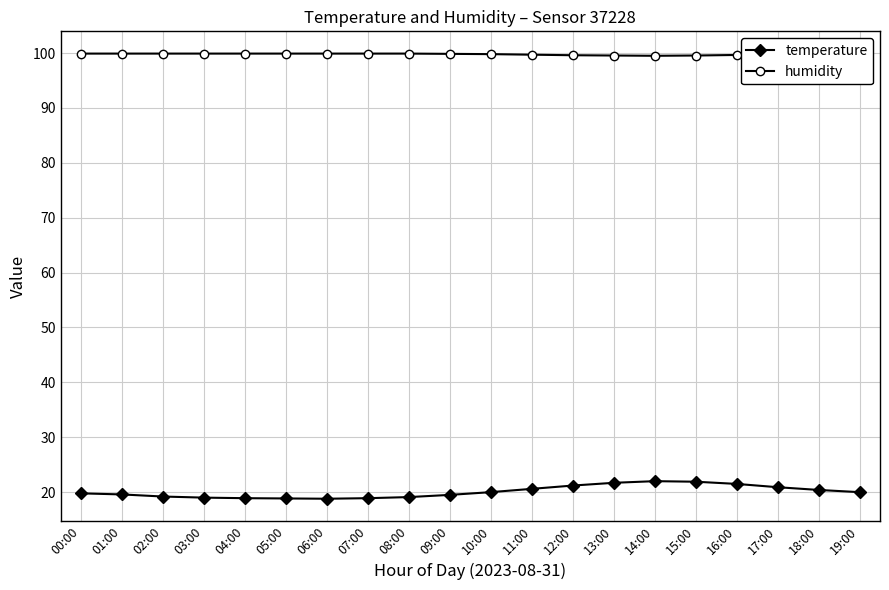

How many lines are shown in the chart?

2